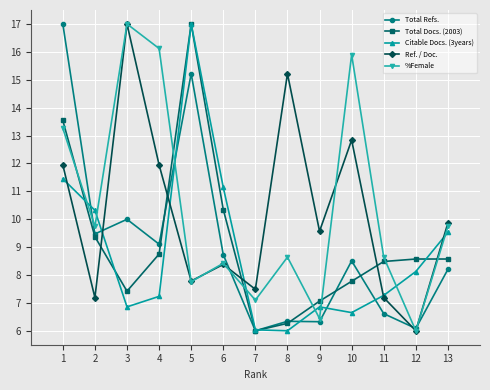

Where is the first local maximum for Ref. / Doc.?

3